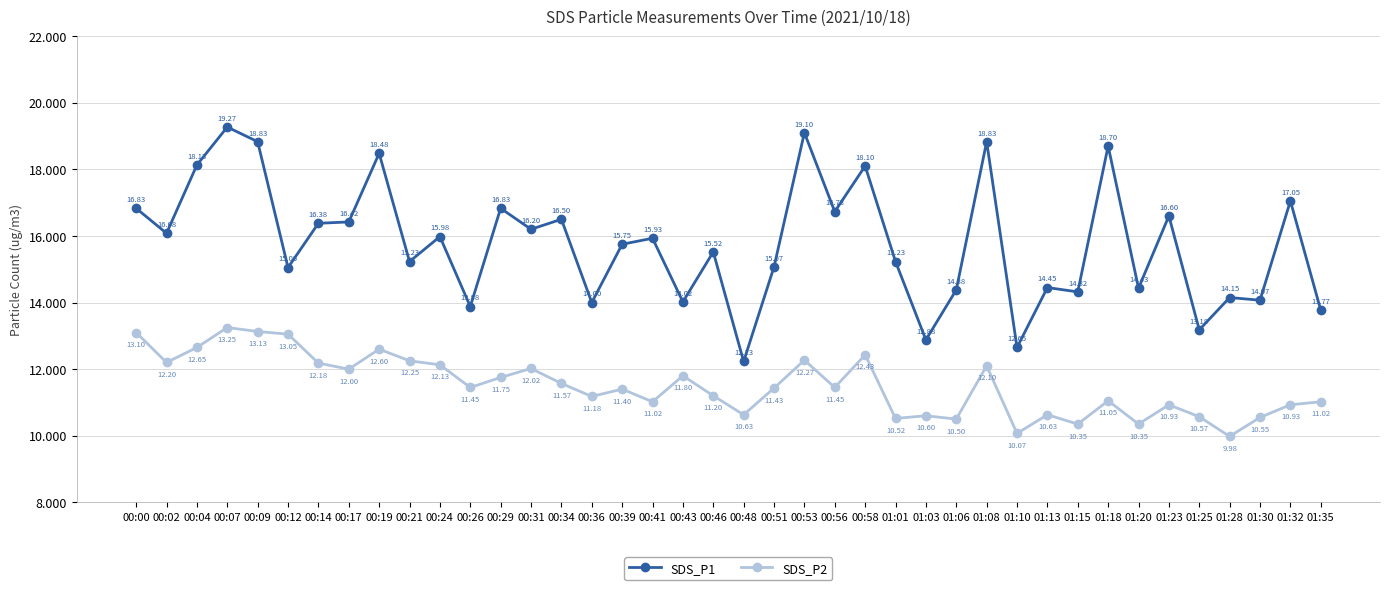

List the series in order of their overall mean, highest first.

SDS_P1, SDS_P2